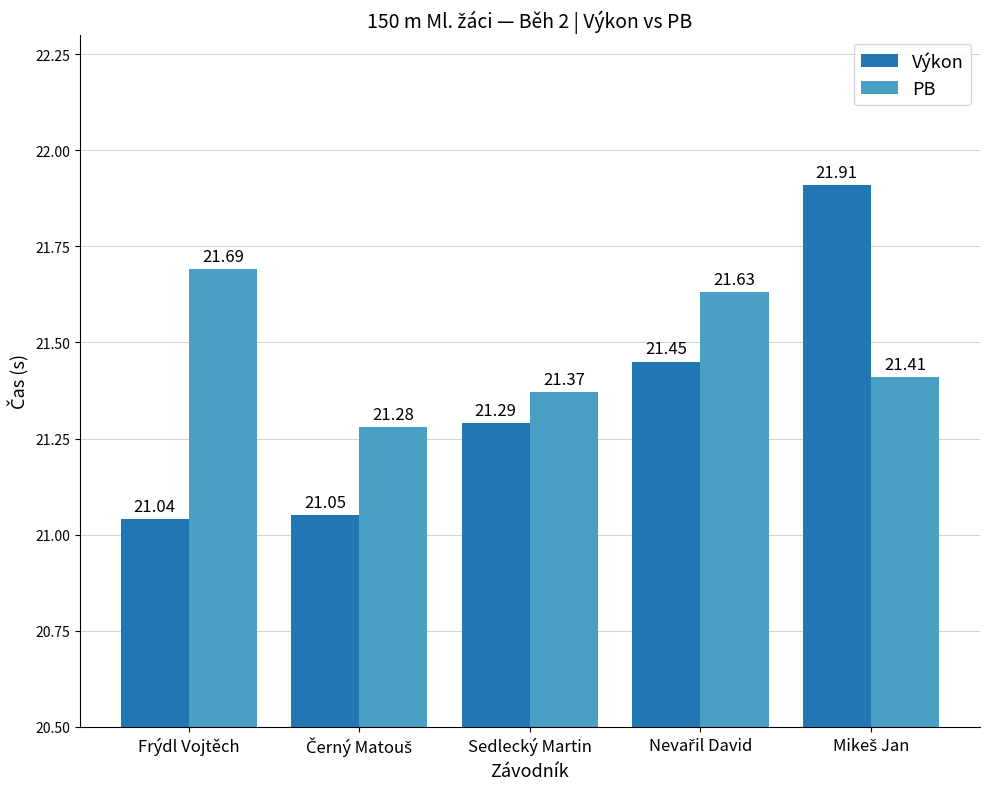

What is the average value of the PB series?

21.5